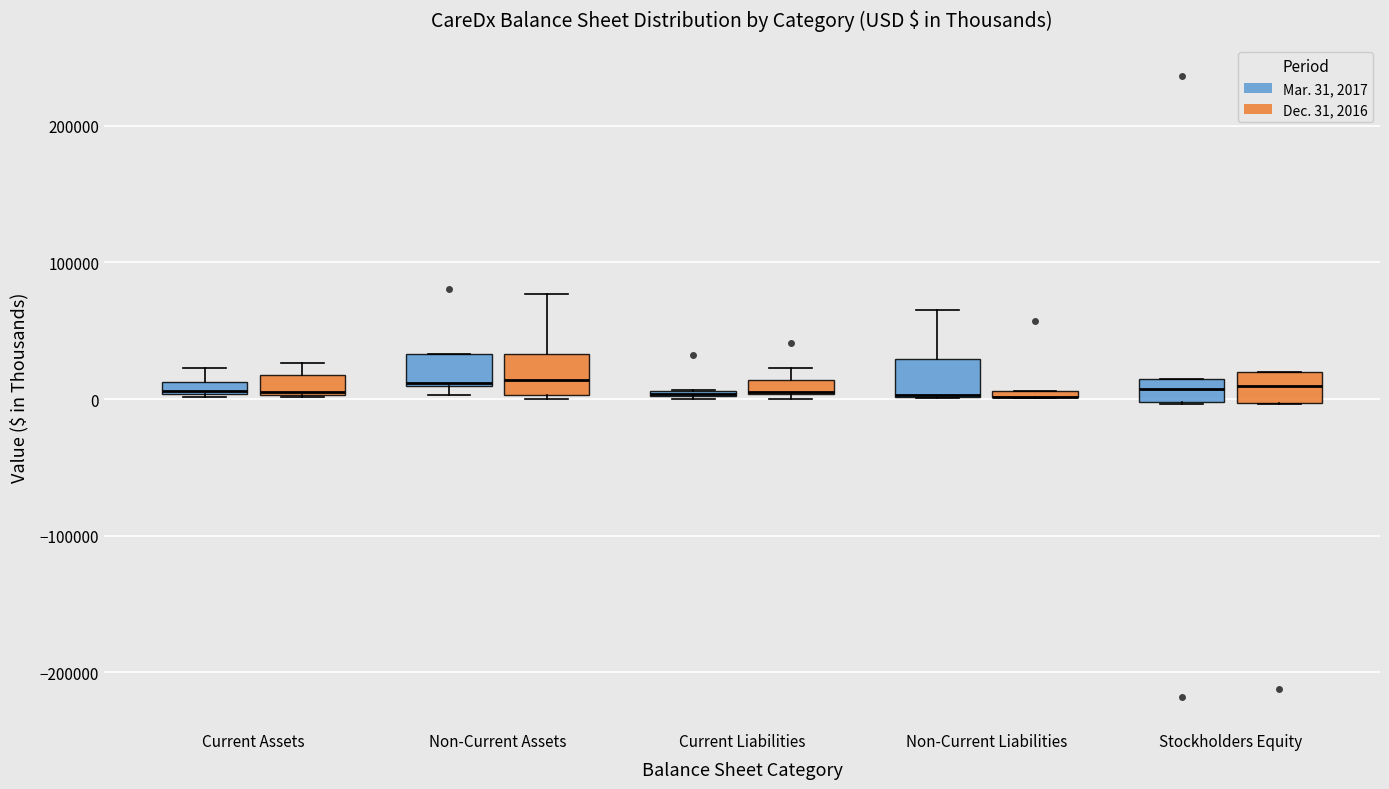

Where is the lower edge of the box for Non-Current Assets (Dec. 31, 2016) on the y-axis? The values are not printed on the chart, so give them approximately, as read against the axis.

0